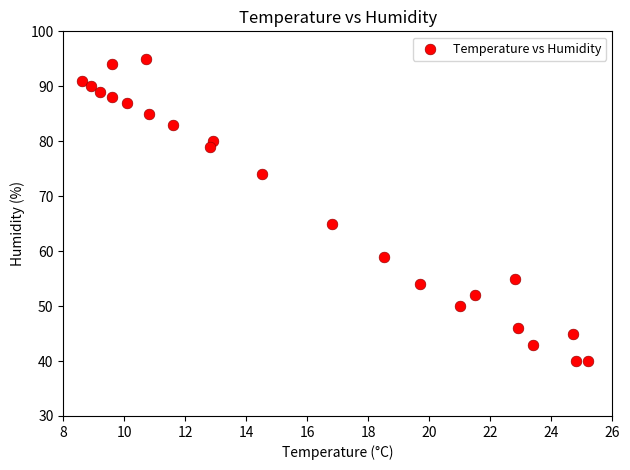

What Y value in the scatter plot is closest to 67?

65